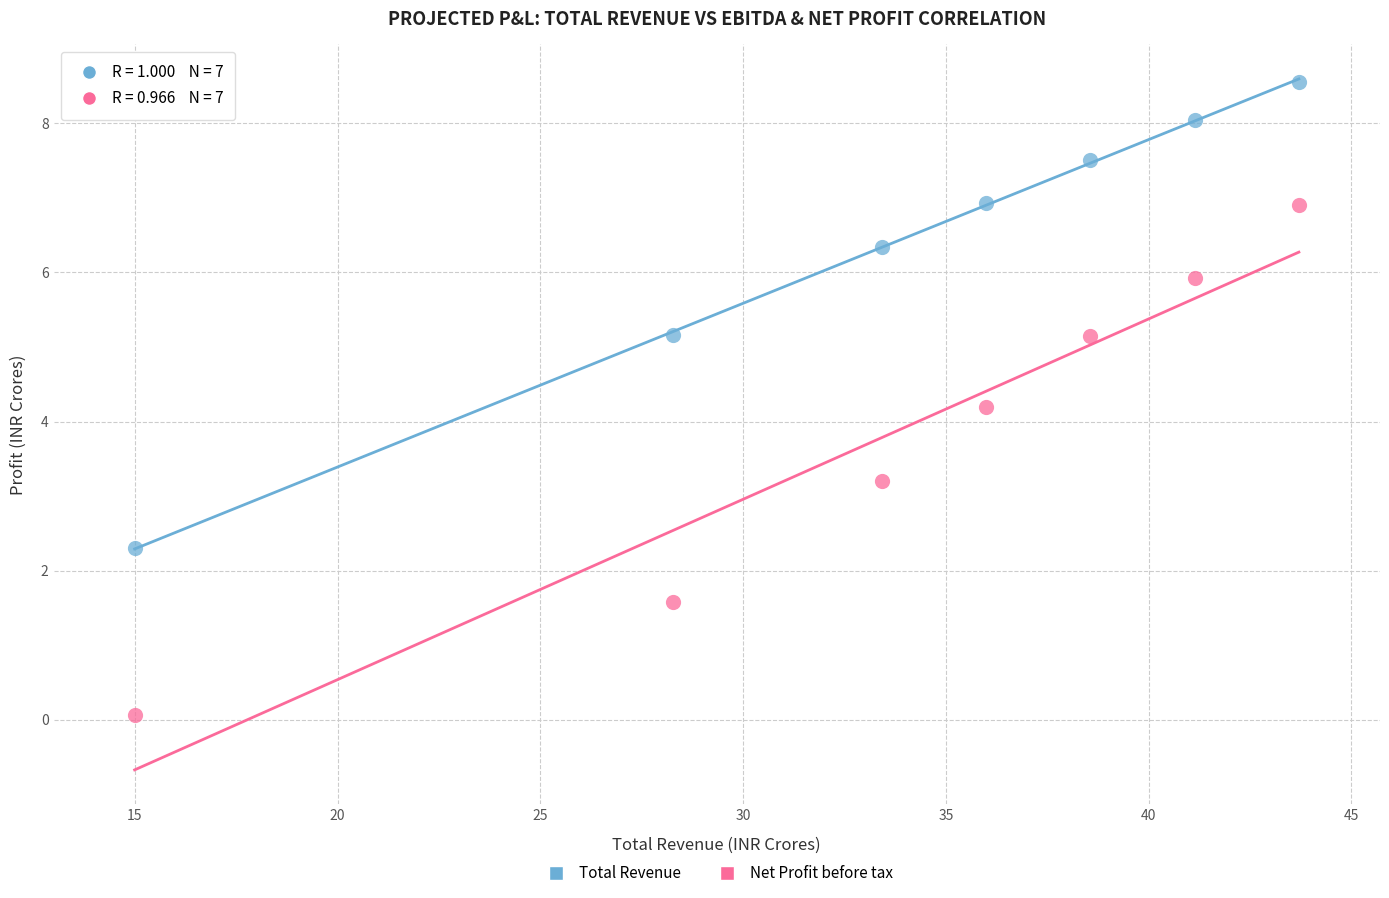

Across all data points, what is the range of X values (max minus min)?

28.7